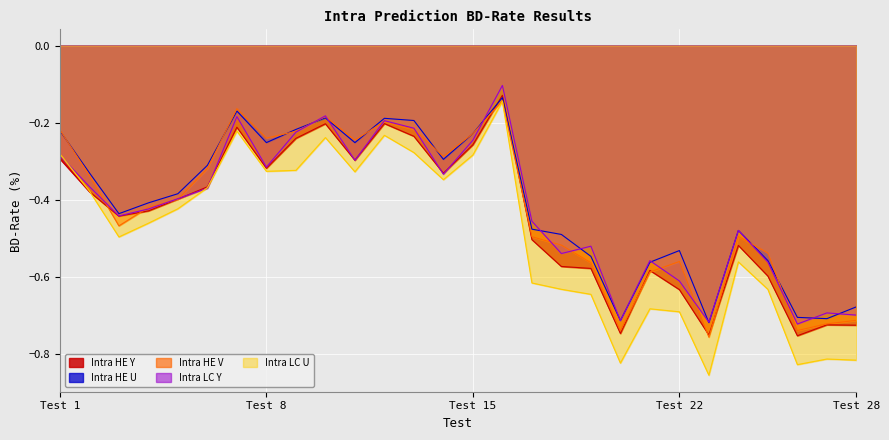

What is the value of the Intra LC U point at the 8th from the left?

-0.3